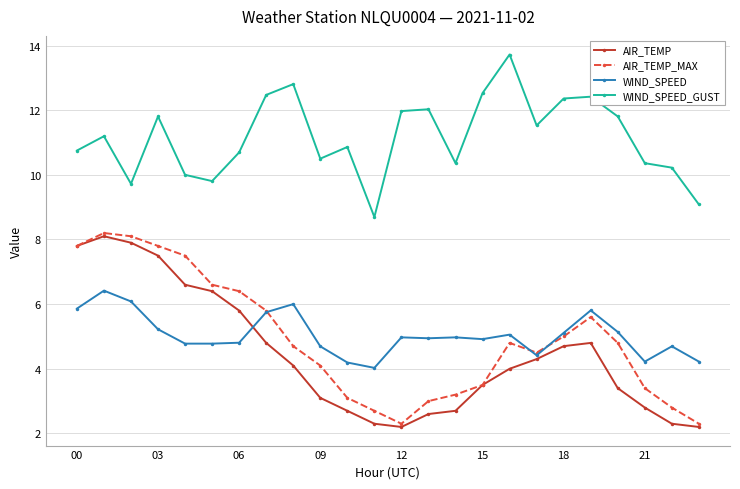

True or false: AIR_TEMP has more than 1 interior local peaks.

True